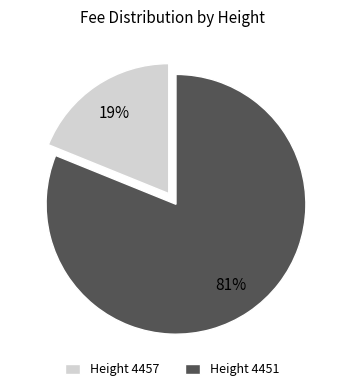

Between Height 4457 and Height 4451, which is larger?

Height 4451